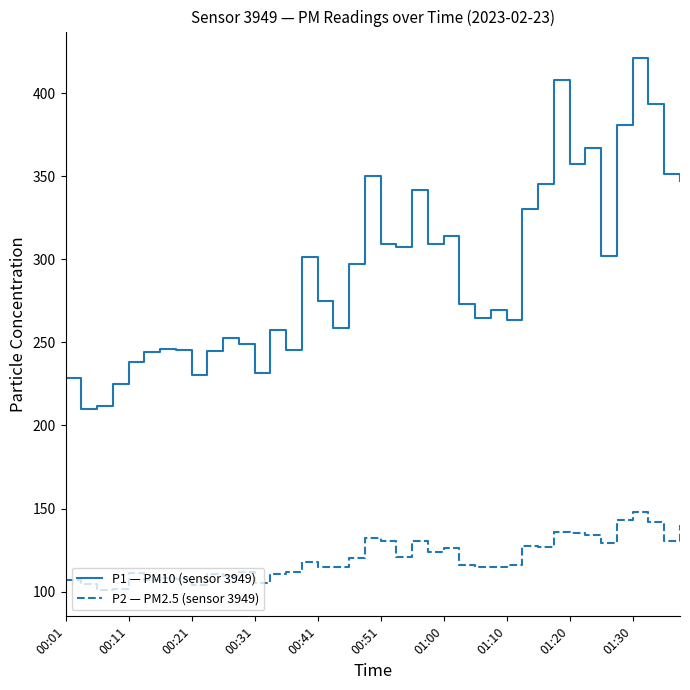

Is this an area chart (filled region under the line)?

No